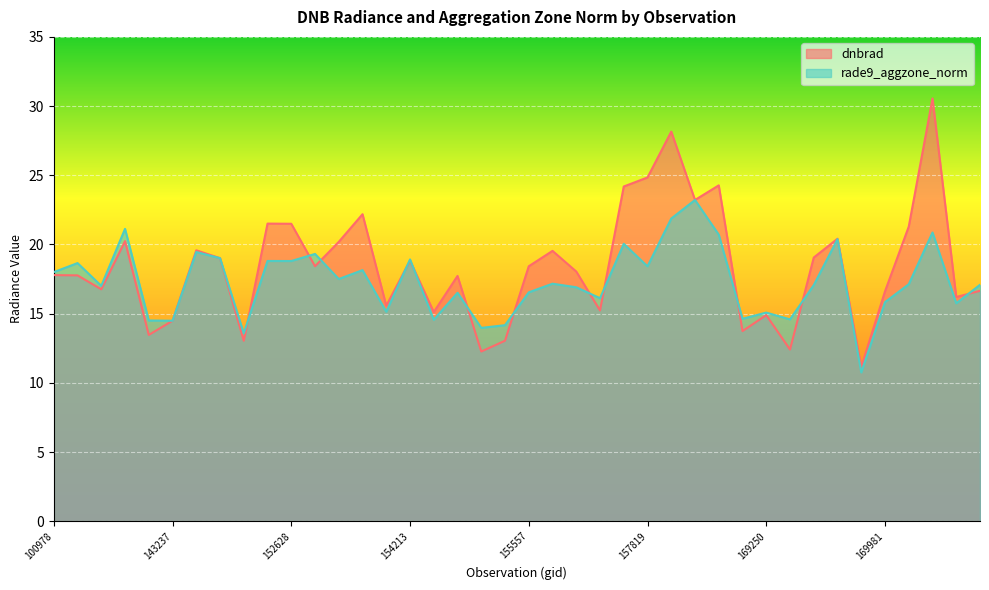

Reading left to right, what are all the values shown in this chart?

dnbrad: 17.8	17.8	16.8	20.2	13.5	14.5	19.6	19.0	13.0	21.5	21.5	18.4	20.2	22.2	15.6	18.8	15.1	17.7	12.3	13.0	18.4	19.5	18.0	15.2	24.2	24.8	28.2	23.2	24.3	13.7	14.9	12.4	19.1	20.4	11.1	16.6	21.3	30.6	16.2	16.7
rade9_aggzone_norm: 18.0	18.7	17.0	21.1	14.5	14.5	19.5	19.0	13.6	18.8	18.8	19.3	17.5	18.1	15.1	18.9	14.6	16.5	14.0	14.2	16.5	17.2	16.9	16.1	20.0	18.4	21.9	23.2	20.7	14.6	15.1	14.6	17.1	20.4	10.8	15.8	17.1	20.9	15.7	17.1